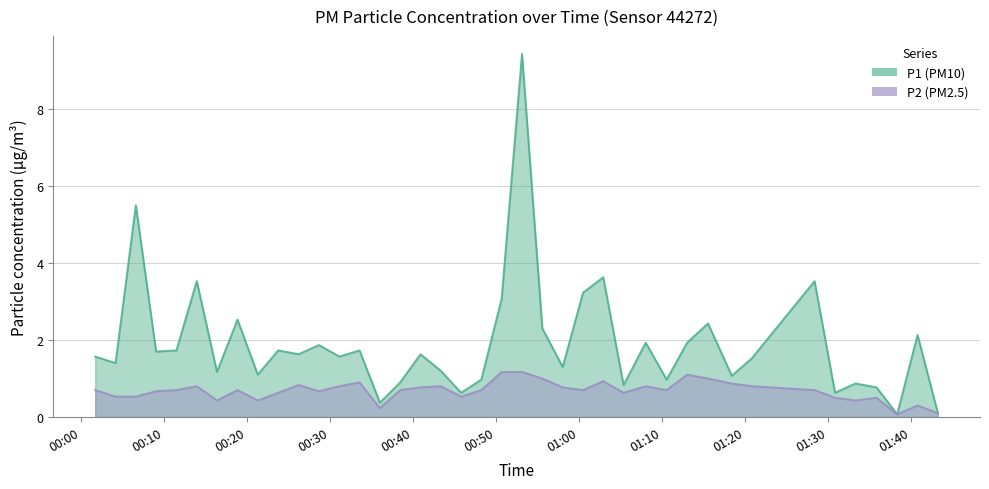

Between 2022-08-01T00:18:50 and 2022-08-01T00:45:46, which is larger?

2022-08-01T00:18:50